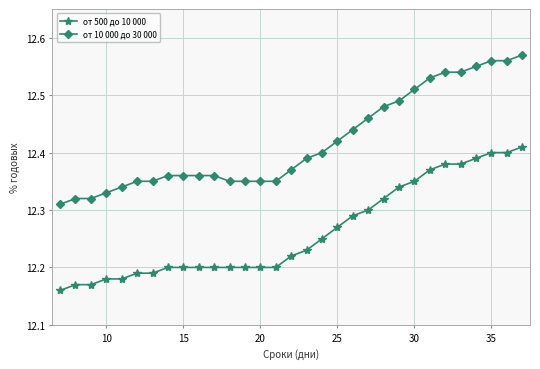

Rank the series by their maximum value, from lowest to highest.

от 500 до 10 000, от 10 000 до 30 000